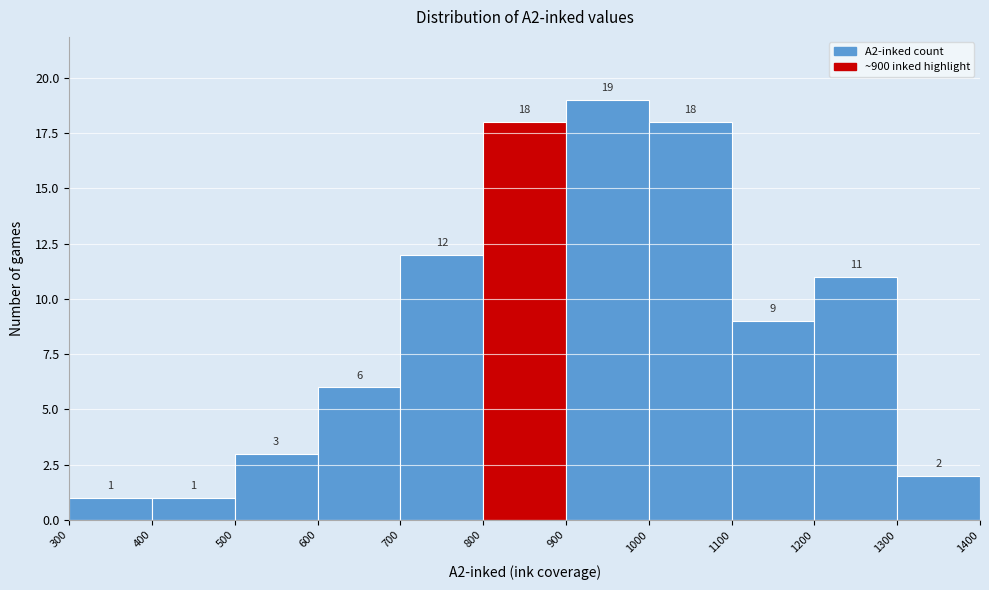

What is the height of the bar covering 600 to 700 on the x-axis?

6